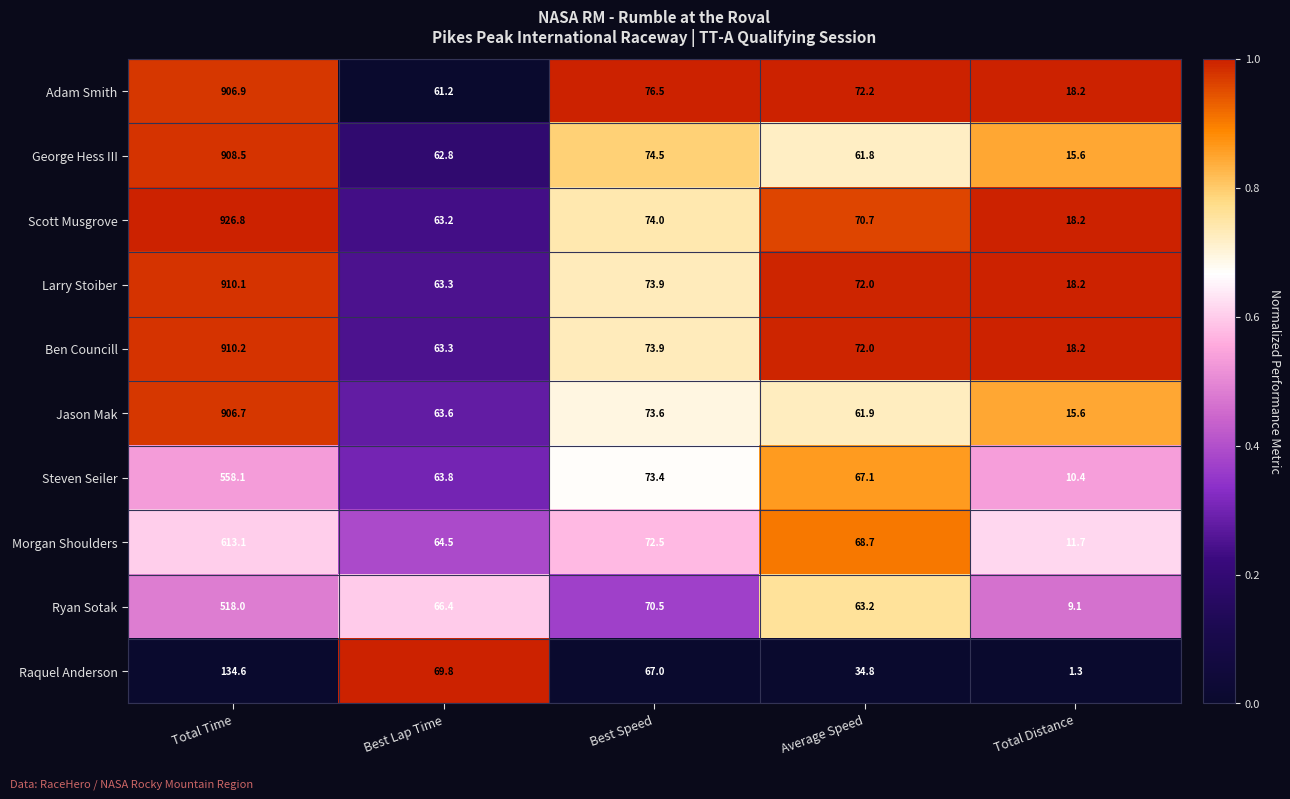

What is the difference between the Morgan Shoulders values at Average Speed and Best Lap Time?

4.2